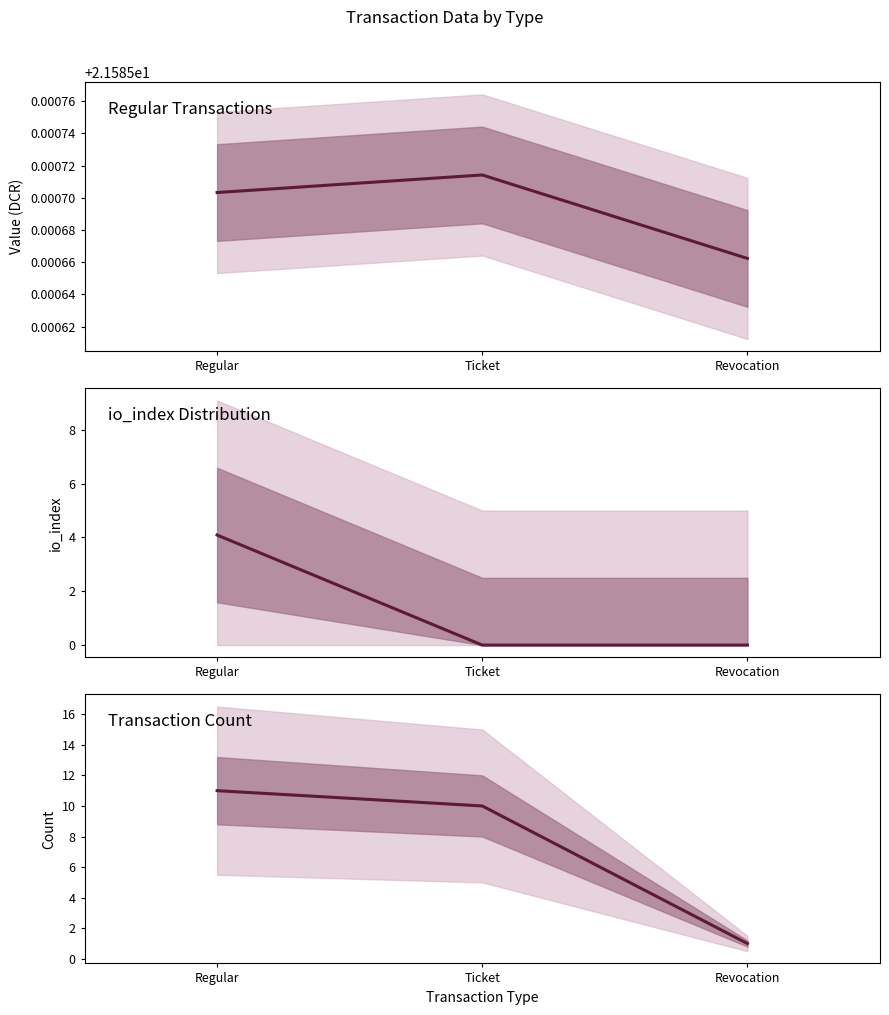

At which label does mean_io reach its peak?

Regular